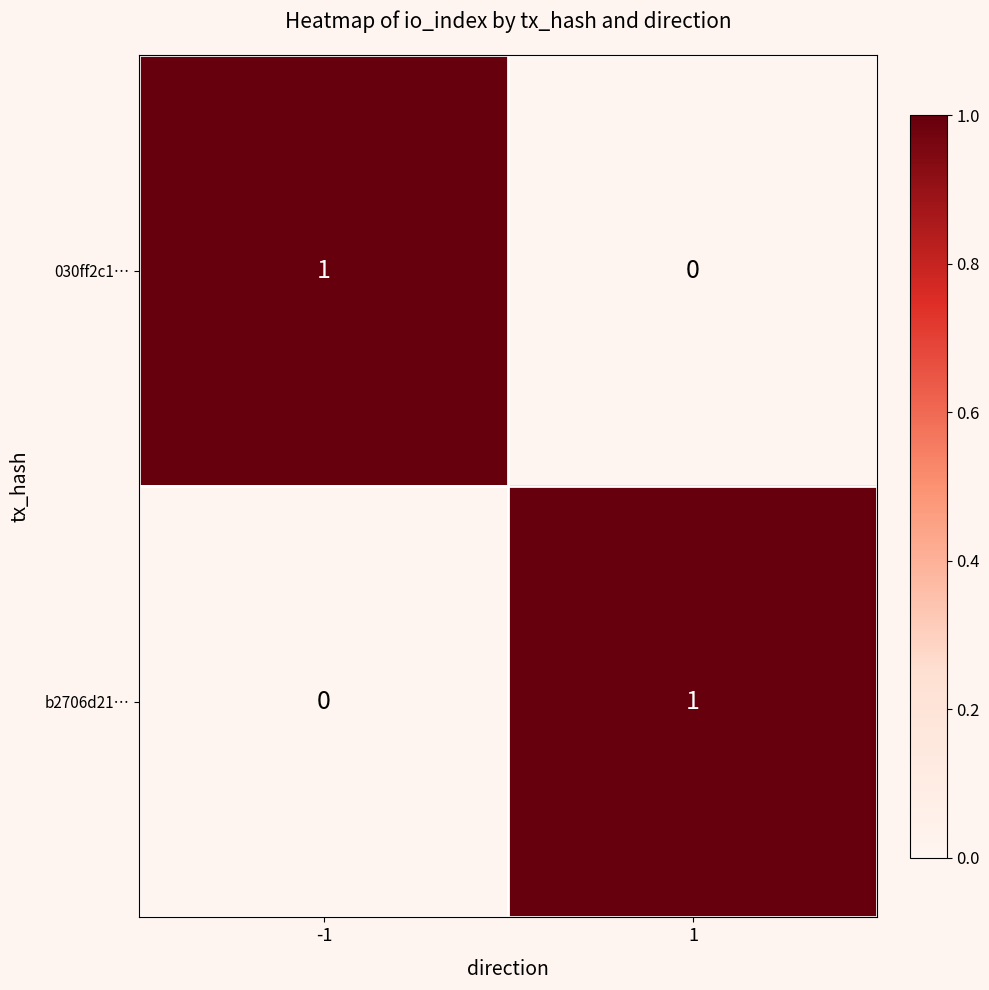

Is the value of 030ff2c1… at 1 greater than the value of b2706d21… at 1?

No